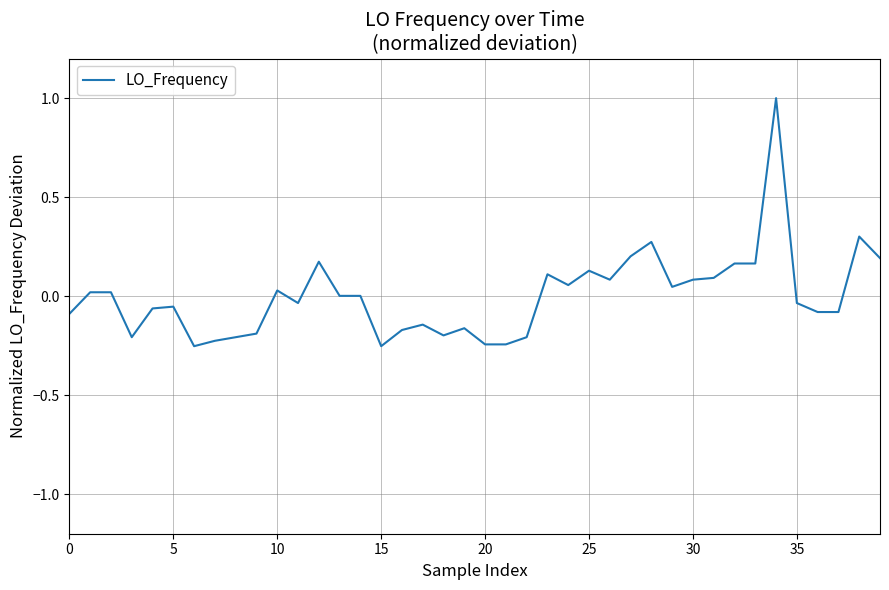

What is the difference between the maximum and minimum values?

1.3